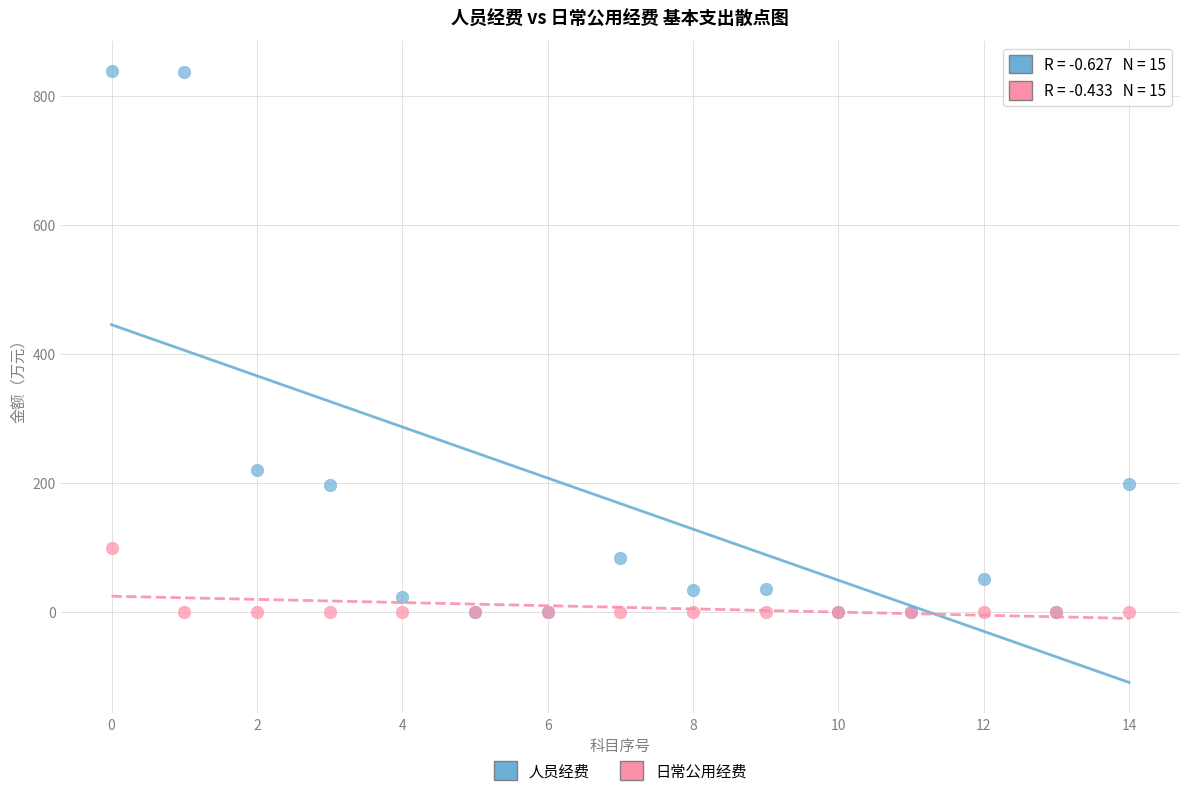

In the 人员经费 series, what Y value is closest to 419?

219.8